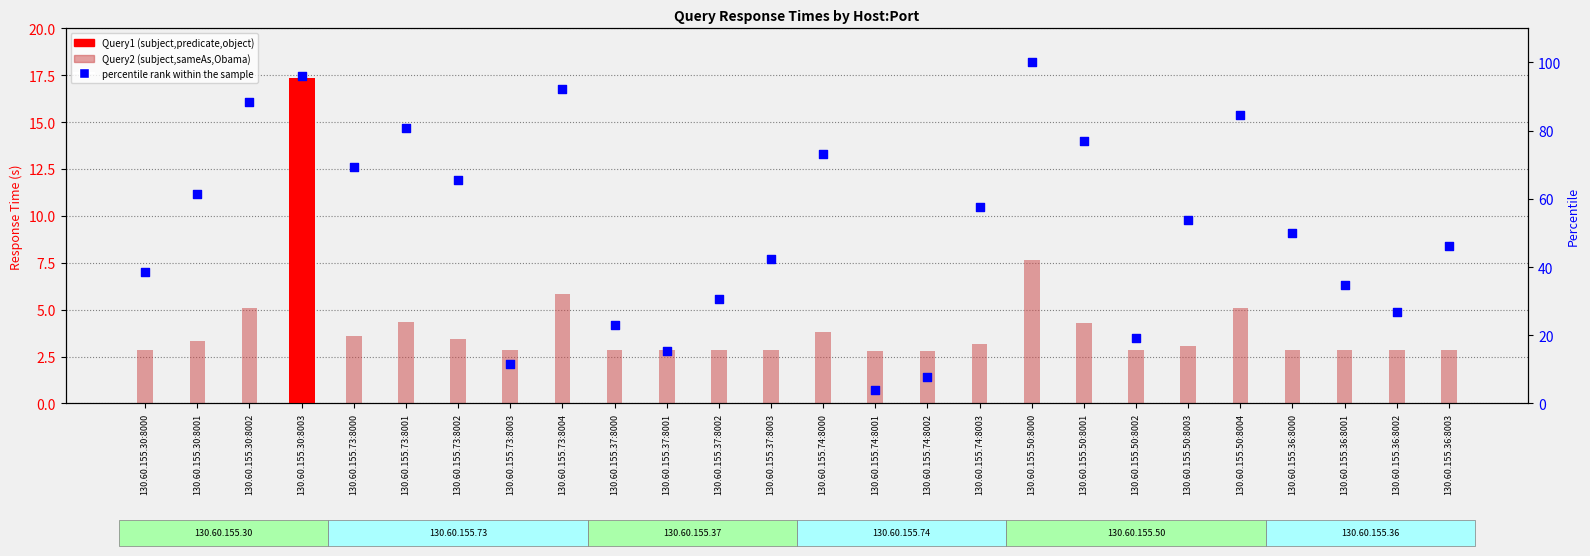

Which series contains the highest Y value?

Percentile rank